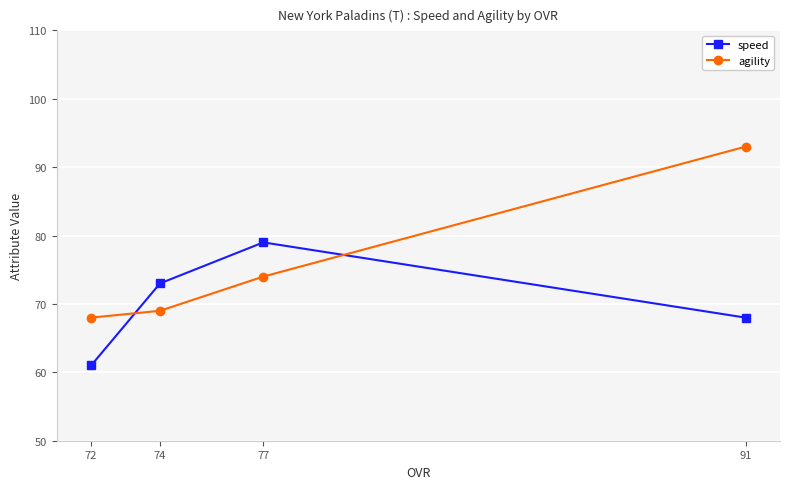

Rank the categories by speed value from lowest to highest.

72, 91, 74, 77